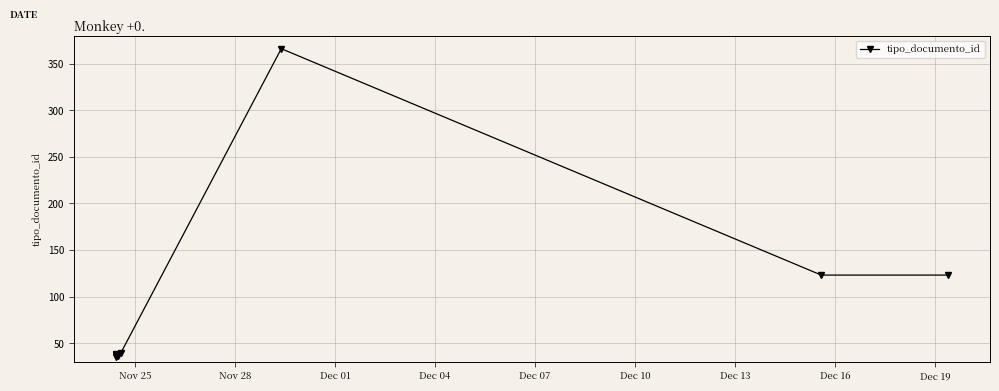

What is the difference between the maximum and minimum values?

331